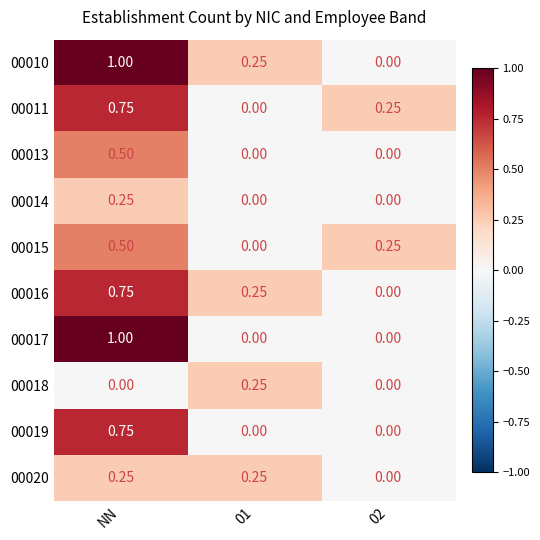

At which category is the sum across all series the highest?

NN